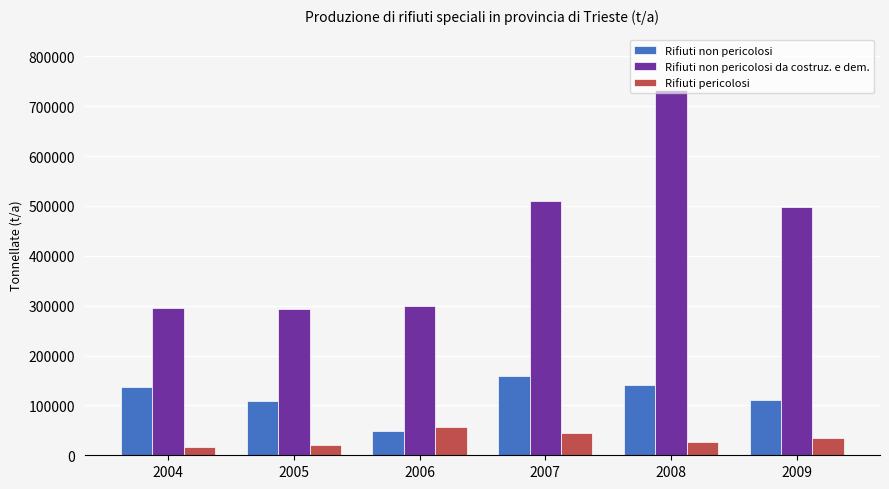

The value of Rifiuti pericolosi at 2008 is 27181.4. True or false?

True